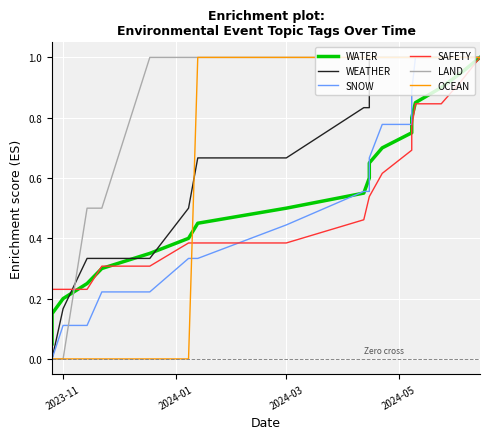

Which category has the lowest value in the SNOW series?

2023-11